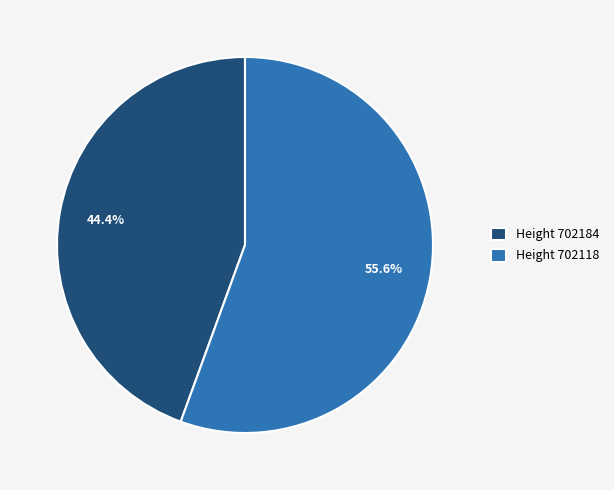

Does Height 702184 account for over 50% of the chart?

No